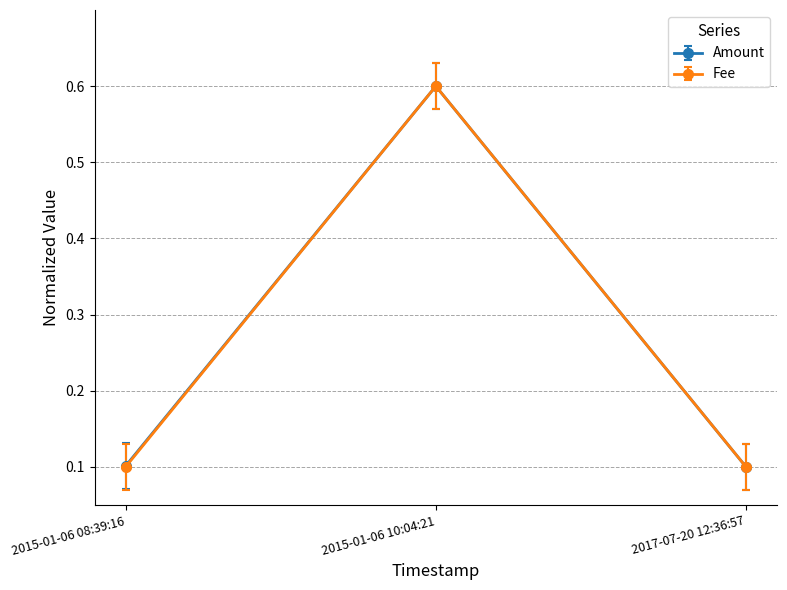

What is the average value of the Fee series?

0.3